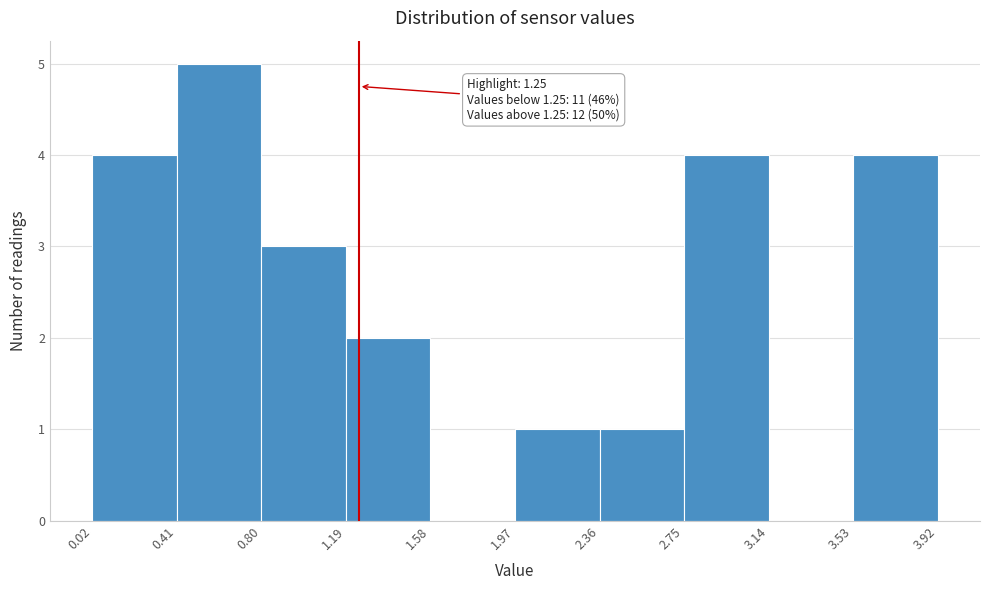

Which range on the x-axis has the tallest bar?

0.41 to 0.80